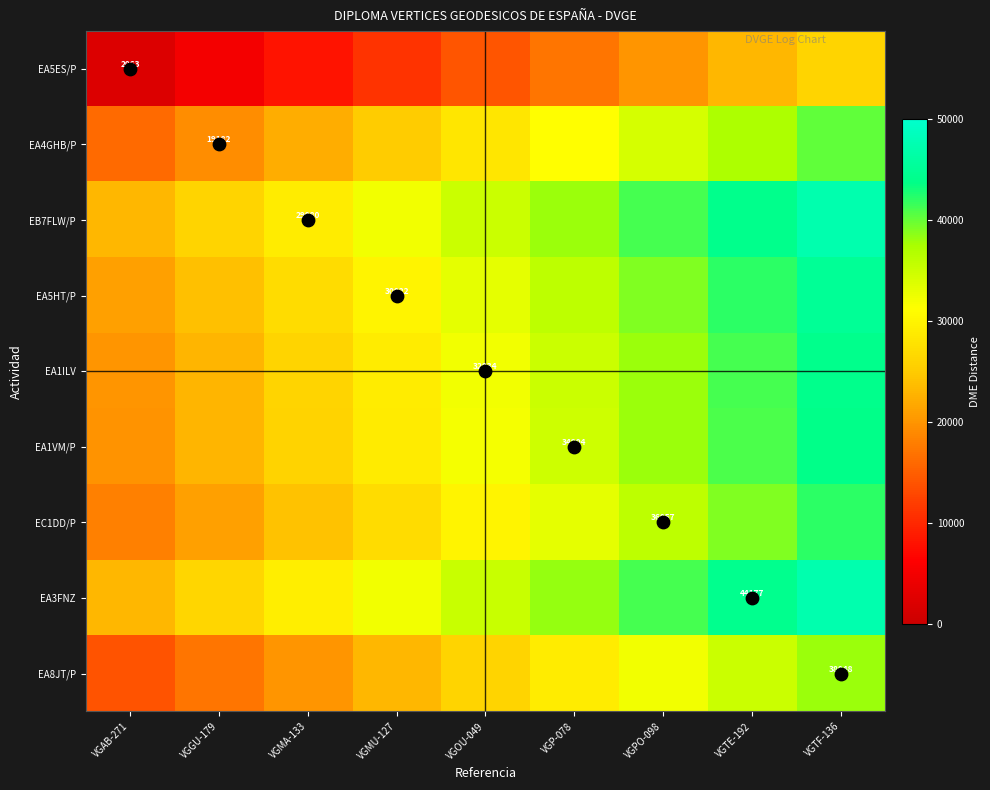

List the labels in order of EA8JT/P value, largest first.

VGTF-136, VGTE-192, VGPO-098, VGP-078, VGOU-049, VGMU-127, VGMA-133, VGGU-179, VGAB-271